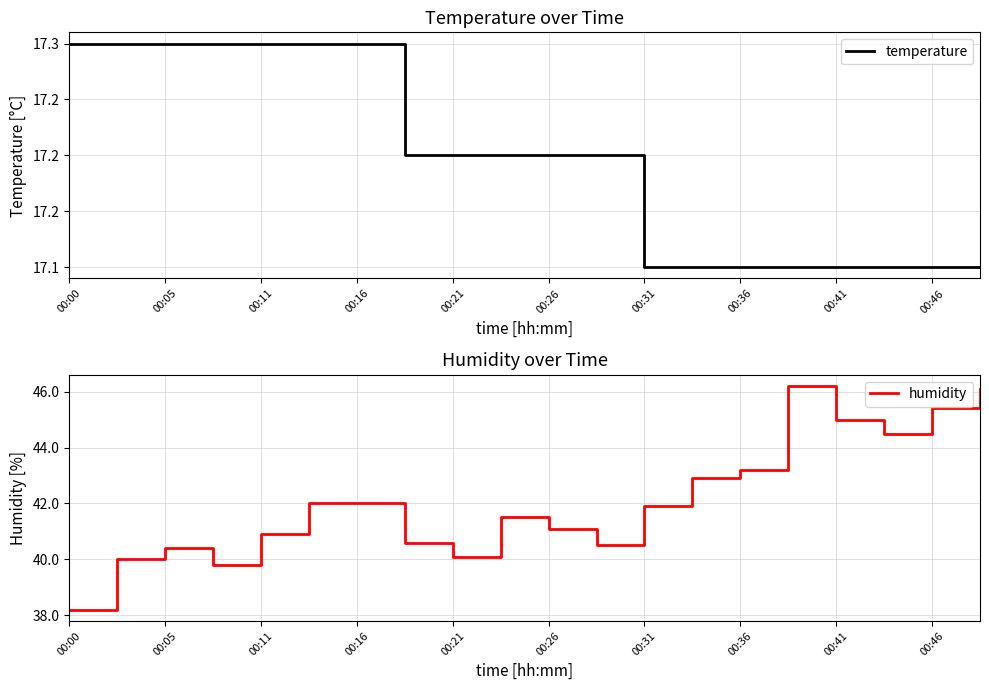

What is the sum of all temperature values?

343.9